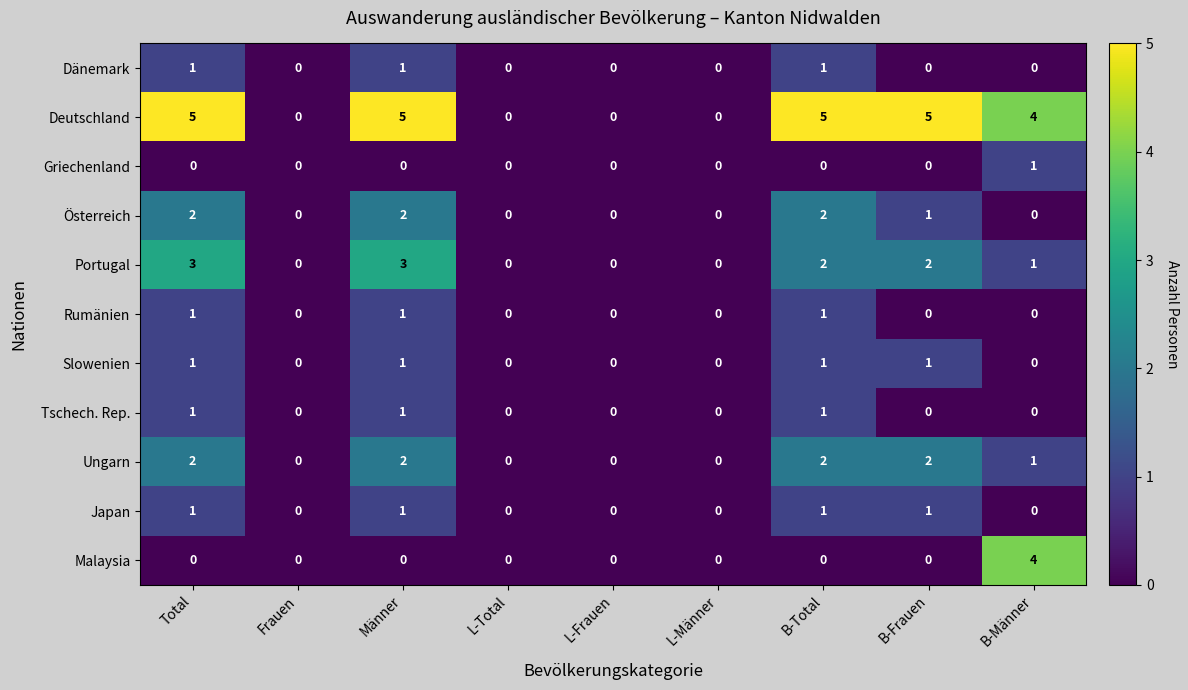

Which series has the largest total across all categories?

Deutschland